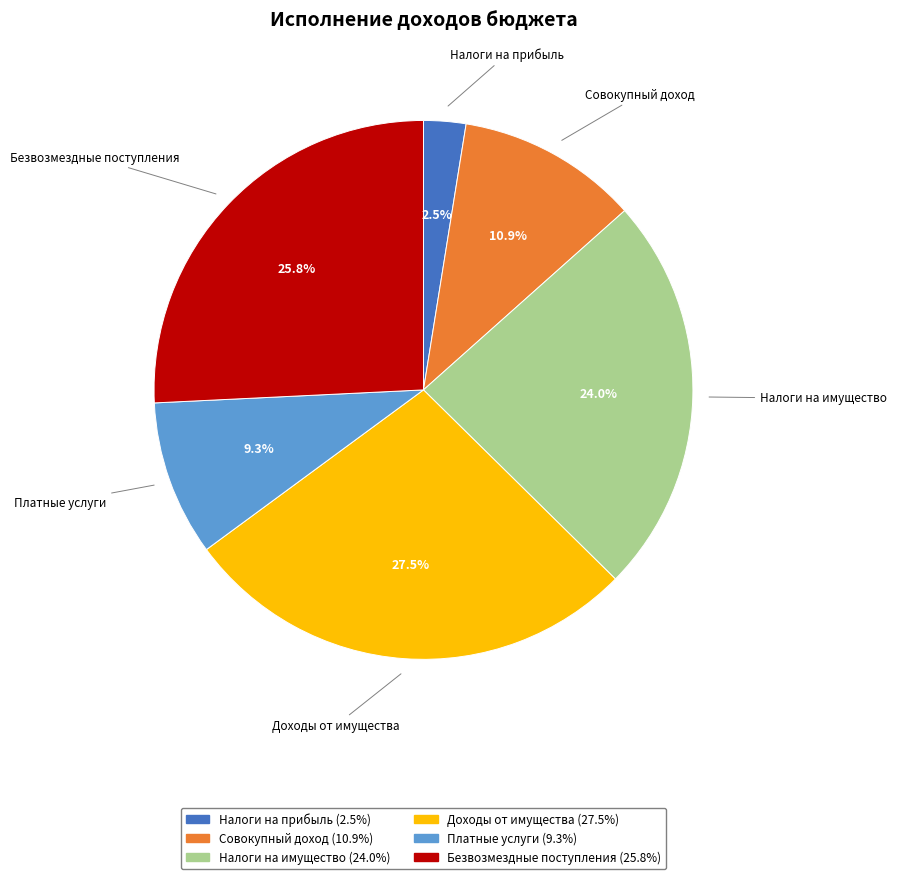

Rank the categories by value from lowest to highest.

Налоги на прибыль, Платные услуги, Совокупный доход, Налоги на имущество, Безвозмездные поступления, Доходы от имущества